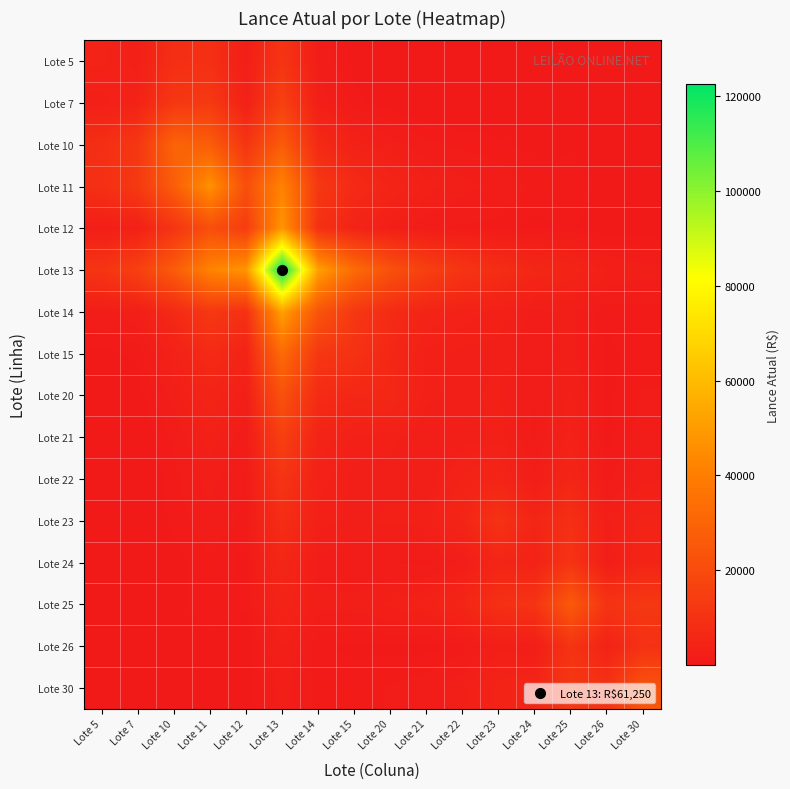

Reading right to left, transcribe all the data shown in this chart.

Lote 5: Lote 30=72.2	Lote 26=29.8	Lote 25=158.5	Lote 24=60.0	Lote 23=149.0	Lote 22=120.8	Lote 21=128.6	Lote 20=304.1	Lote 15=604.1	Lote 14=1714.4	Lote 13=10991.2	Lote 12=2219.4	Lote 11=8923.4	Lote 10=8442.0	Lote 7=2818.8	Lote 5=4000.0
Lote 7: Lote 30=102.4	Lote 26=42.3	Lote 25=224.9	Lote 24=85.1	Lote 23=211.4	Lote 22=171.4	Lote 21=182.4	Lote 20=431.5	Lote 15=857.2	Lote 14=2432.8	Lote 13=15597.3	Lote 12=3149.4	Lote 11=12662.9	Lote 10=11979.7	Lote 7=4000.0	Lote 5=2818.8
Lote 10: Lote 30=282.7	Lote 26=254.9	Lote 25=595.8	Lote 24=513.4	Lote 23=857.0	Lote 22=1033.8	Lote 21=1380.7	Lote 20=2204.2	Lote 15=3475.5	Lote 14=6658.1	Lote 13=26682.8	Lote 12=10924.9	Lote 11=27130.5	Lote 10=30000.0	Lote 7=11979.7	Lote 5=8442.0
Lote 11: Lote 30=528.6	Lote 26=542.6	Lote 25=1102.2	Lote 24=1092.7	Lote 23=1733.1	Lote 22=2200.5	Lote 21=3000.2	Lote 20=4605.0	Lote 15=7028.0	Lote 14=12422.8	Lote 13=42085.6	Lote 12=21493.0	Lote 11=47000.0	Lote 10=27130.5	Lote 7=12662.9	Lote 5=8923.4
Lote 12: Lote 30=399.0	Lote 26=271.8	Lote 25=857.0	Lote 24=547.3	Lote 23=1035.5	Lote 22=1102.1	Lote 21=1390.2	Lote 20=2466.0	Lote 15=4199.3	Lote 14=9435.1	Lote 13=48095.0	Lote 12=14000.0	Lote 11=21493.0	Lote 10=10924.9	Lote 7=3149.4	Lote 5=2219.4
Lote 13: Lote 30=2204.4	Lote 26=2710.4	Lote 25=4515.1	Lote 24=5458.1	Lote 23=8112.7	Lote 22=10991.2	Lote 21=15350.7	Lote 20=22483.5	Lote 15=32898.8	Lote 14=51618.4	Lote 13=122500.0	Lote 12=48095.0	Lote 11=42085.6	Lote 10=26682.8	Lote 7=15597.3	Lote 5=10991.2
Lote 14: Lote 30=1017.7	Lote 26=851.3	Lote 25=2157.3	Lote 24=1714.4	Lote 23=2954.2	Lote 22=3452.4	Lote 21=4549.2	Lote 20=7448.8	Lote 15=11979.7	Lote 14=24000.0	Lote 13=51618.4	Lote 12=9435.1	Lote 11=12422.8	Lote 10=6658.1	Lote 7=2432.8	Lote 5=1714.4
Lote 15: Lote 30=1018.6	Lote 26=604.1	Lote 25=2204.2	Lote 24=1216.4	Lote 23=2466.0	Lote 22=2449.6	Lote 21=2979.5	Lote 20=5637.5	Lote 15=10000.0	Lote 14=11979.7	Lote 13=32898.8	Lote 12=4199.3	Lote 11=7028.0	Lote 10=3475.5	Lote 7=857.2	Lote 5=604.1
Lote 20: Lote 30=1272.8	Lote 26=612.3	Lote 25=2780.4	Lote 24=1233.0	Lote 23=2799.5	Lote 22=2482.9	Lote 21=2818.8	Lote 20=6000.0	Lote 15=5637.5	Lote 14=7448.8	Lote 13=22483.5	Lote 12=2466.0	Lote 11=4605.0	Lote 10=2204.2	Lote 7=431.5	Lote 5=304.1
Lote 21: Lote 30=1561.3	Lote 26=521.3	Lote 25=3452.4	Lote 24=1049.8	Lote 23=2979.5	Lote 22=2114.1	Lote 21=2000.0	Lote 20=2818.8	Lote 15=2979.5	Lote 14=4549.2	Lote 13=15350.7	Lote 12=1390.2	Lote 11=3000.2	Lote 10=1380.7	Lote 7=182.4	Lote 5=128.6
Lote 22: Lote 30=2389.4	Lote 26=986.4	Lote 25=5249.1	Lote 24=1986.3	Lote 23=4932.8	Lote 22=4000.0	Lote 21=2114.1	Lote 20=2482.9	Lote 15=2449.6	Lote 14=3452.4	Lote 13=10991.2	Lote 12=1102.1	Lote 11=2200.5	Lote 10=1033.8	Lote 7=171.4	Lote 5=120.8
Lote 23: Lote 30=4130.5	Lote 26=2449.6	Lote 25=8938.5	Lote 24=4932.8	Lote 23=10000.0	Lote 22=4932.8	Lote 21=2979.5	Lote 20=2799.5	Lote 15=2466.0	Lote 14=2954.2	Lote 13=8112.7	Lote 12=1035.5	Lote 11=1733.1	Lote 10=857.0	Lote 7=211.4	Lote 5=149.0
Lote 24: Lote 30=4811.6	Lote 26=1986.3	Lote 25=10570.3	Lote 24=4000.0	Lote 23=4932.8	Lote 22=1986.3	Lote 21=1049.8	Lote 20=1233.0	Lote 15=1216.4	Lote 14=1714.4	Lote 13=5458.1	Lote 12=547.3	Lote 11=1092.7	Lote 10=513.4	Lote 7=85.1	Lote 5=60.0
Lote 25: Lote 30=12290.5	Lote 26=10570.3	Lote 25=26000.0	Lote 24=10570.3	Lote 23=8938.5	Lote 22=5249.1	Lote 21=3452.4	Lote 20=2780.4	Lote 15=2204.2	Lote 14=2157.3	Lote 13=4515.1	Lote 12=857.0	Lote 11=1102.2	Lote 10=595.8	Lote 7=224.9	Lote 5=158.5
Lote 26: Lote 30=9689.5	Lote 26=4000.0	Lote 25=10570.3	Lote 24=1986.3	Lote 23=2449.6	Lote 22=986.4	Lote 21=521.3	Lote 20=612.3	Lote 15=604.1	Lote 14=851.3	Lote 13=2710.4	Lote 12=271.8	Lote 11=542.6	Lote 10=254.9	Lote 7=42.3	Lote 5=29.8
Lote 30: Lote 30=23500.0	Lote 26=9689.5	Lote 25=12290.5	Lote 24=4811.6	Lote 23=4130.5	Lote 22=2389.4	Lote 21=1561.3	Lote 20=1272.8	Lote 15=1018.6	Lote 14=1017.7	Lote 13=2204.4	Lote 12=399.0	Lote 11=528.6	Lote 10=282.7	Lote 7=102.4	Lote 5=72.2